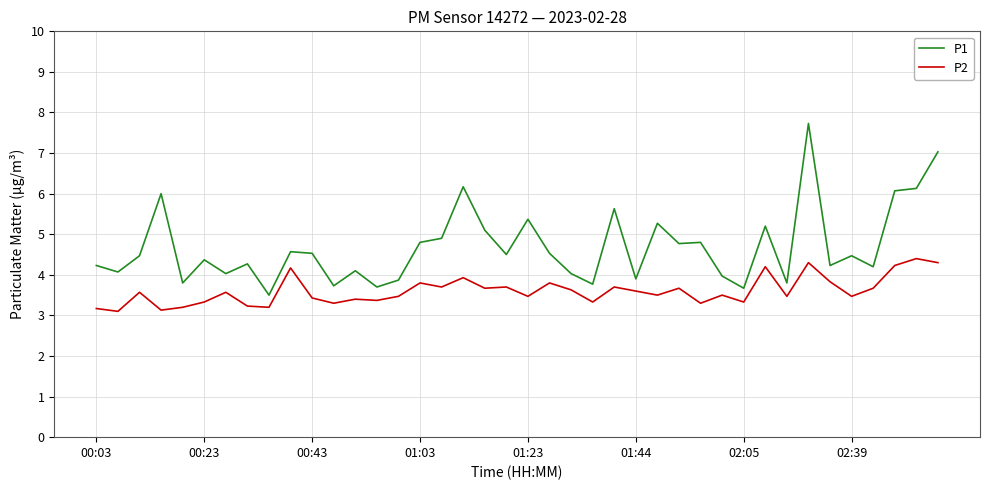

What are all the series names shown in the legend?

P1, P2